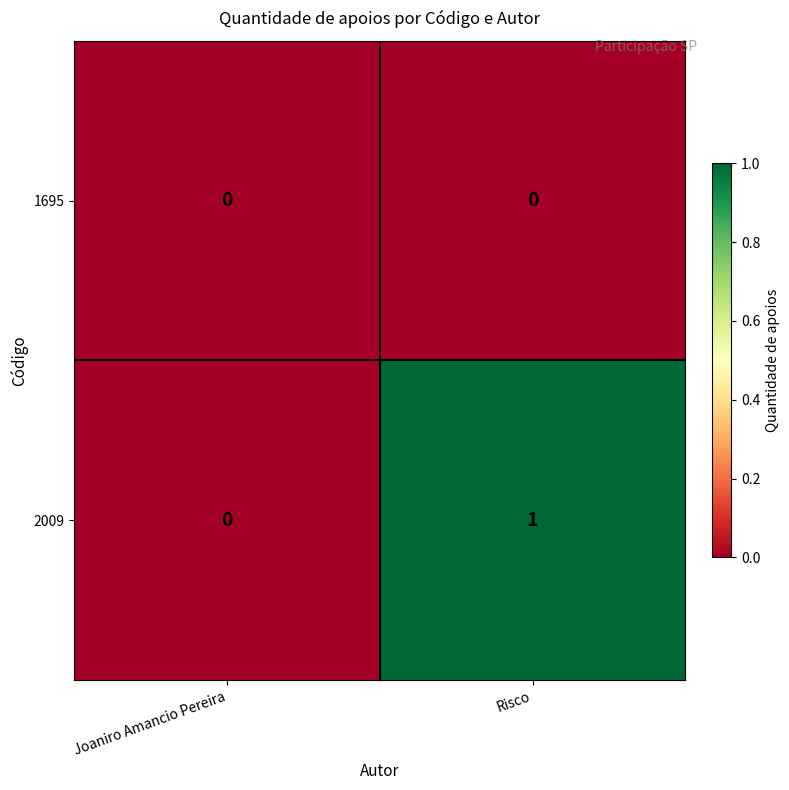

At Risco, list the series in order from largest to smallest.

2009, 1695